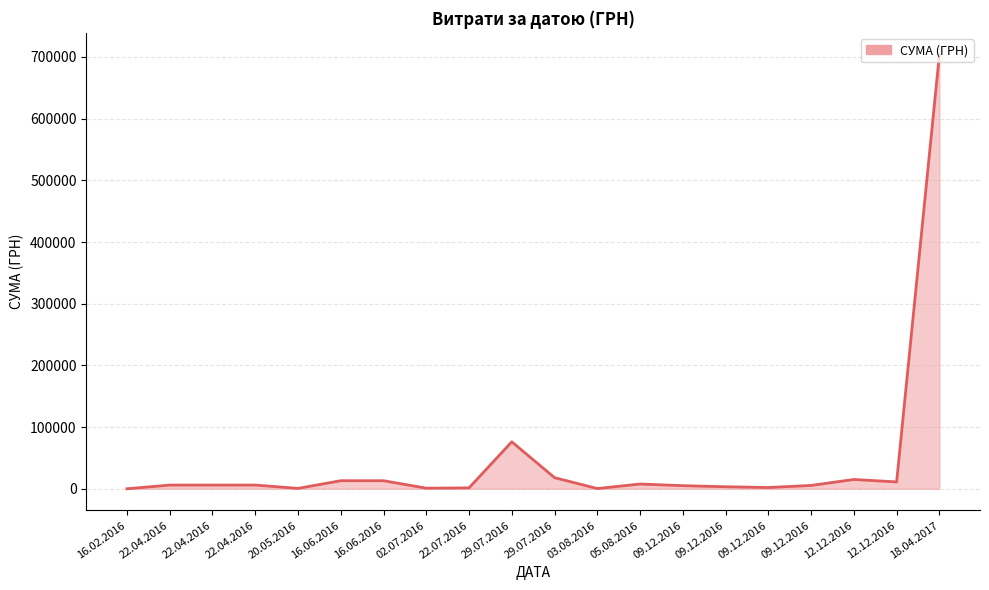

Count the number of data series in this chart.

1